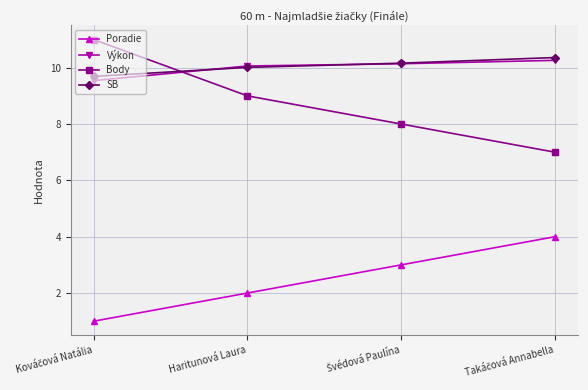

True or false: Body has more than 0 interior local peaks.

False